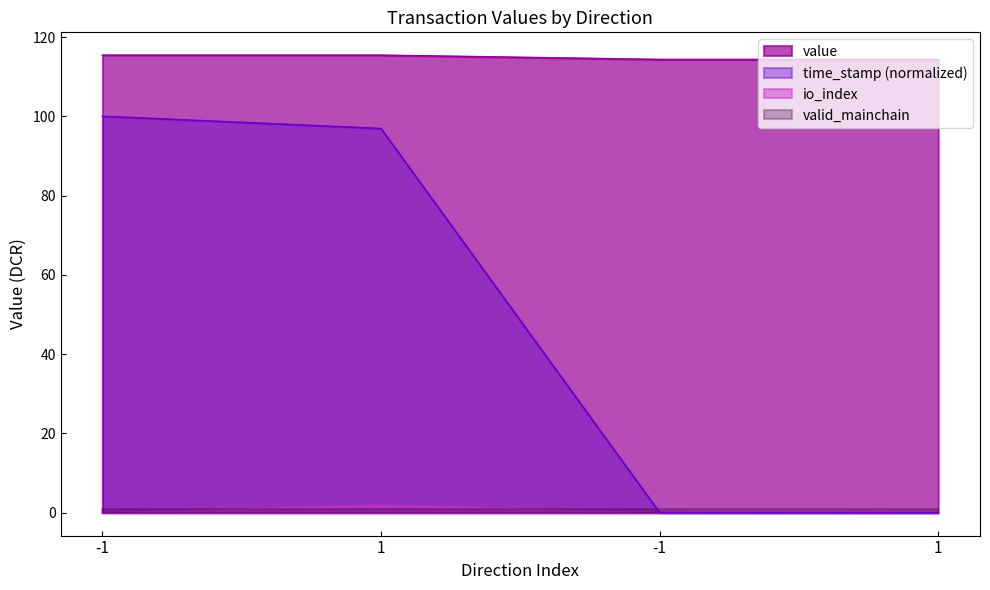

Does the chart have visible grid lines?

No